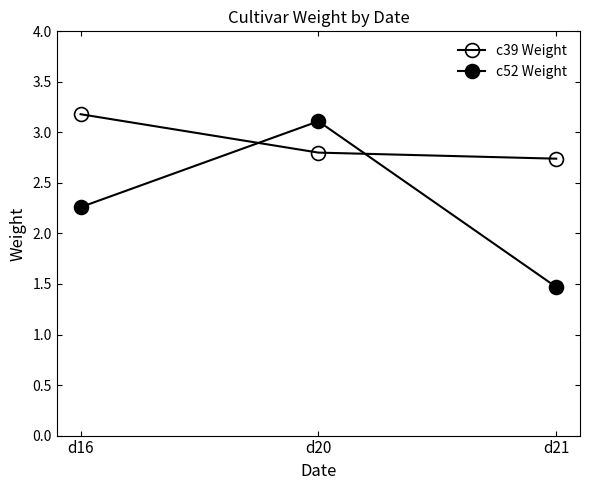

What is the total value across all series at d21?

4.2